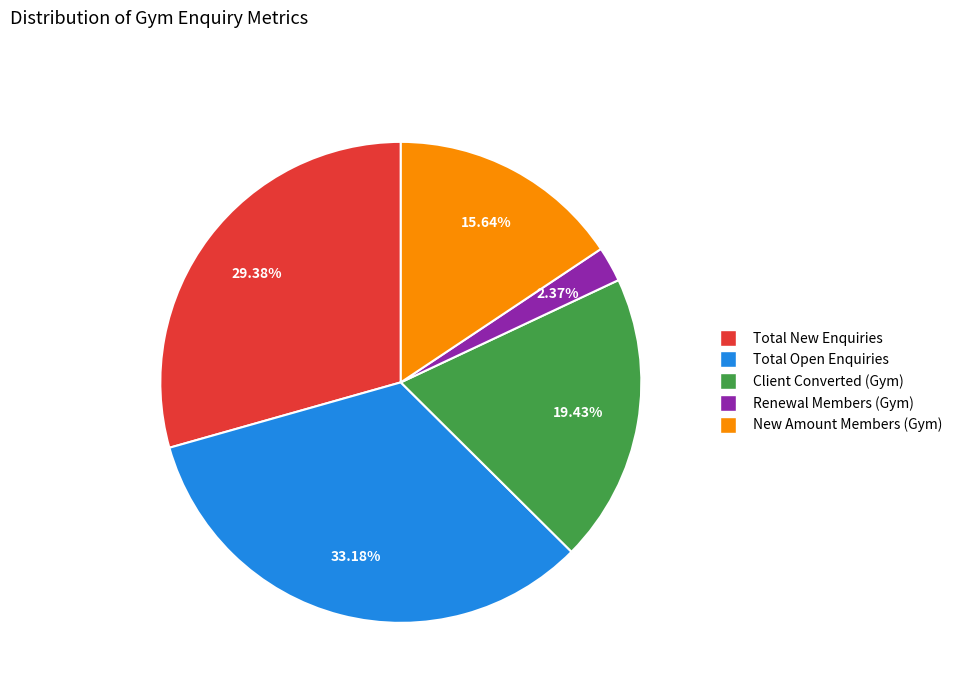

Is there a majority slice in this chart?

No